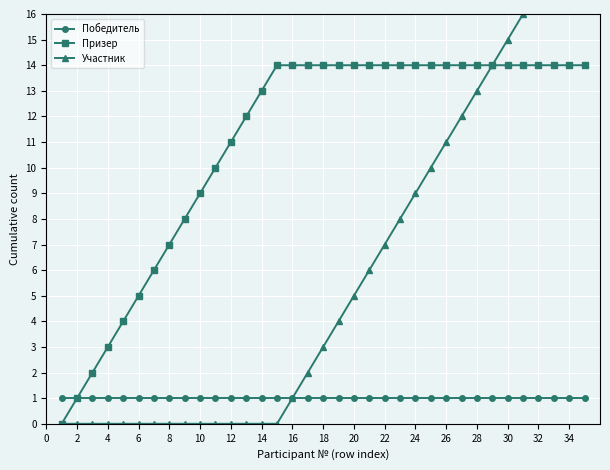

The Участник series shows 6 at 8. True or false?

False